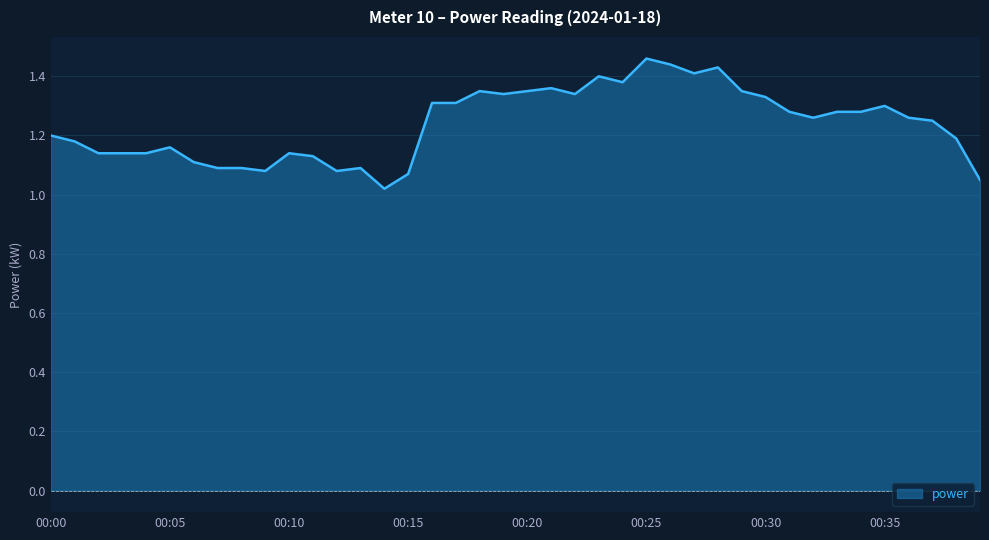

What is the difference between the maximum and minimum values?

0.4